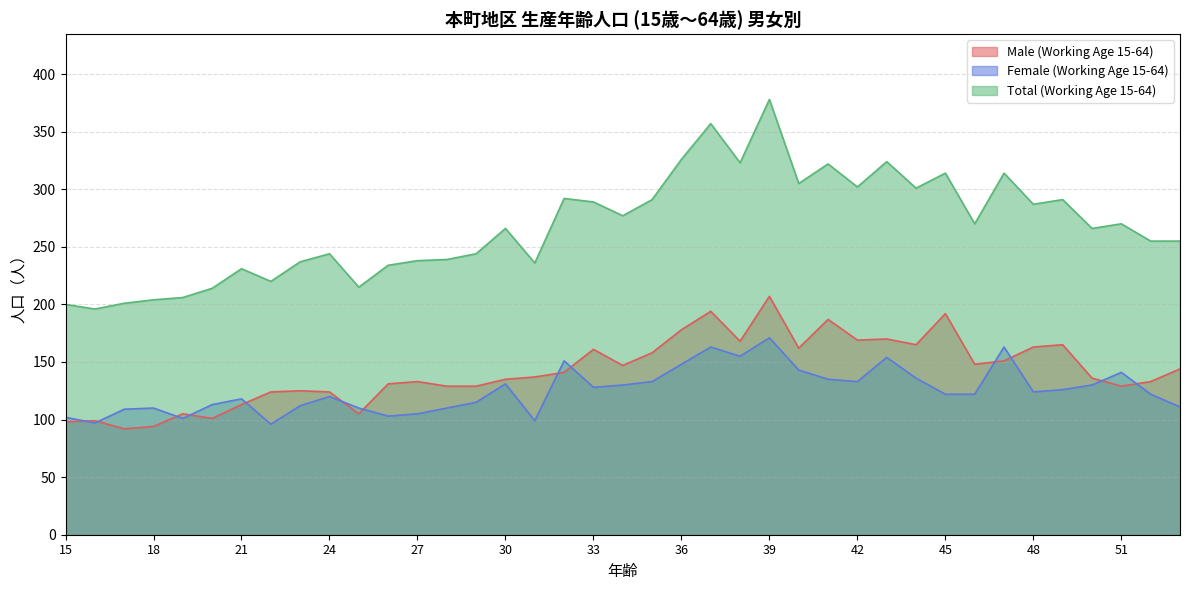

What is the minimum value for Total (Working Age 15-64)?

196